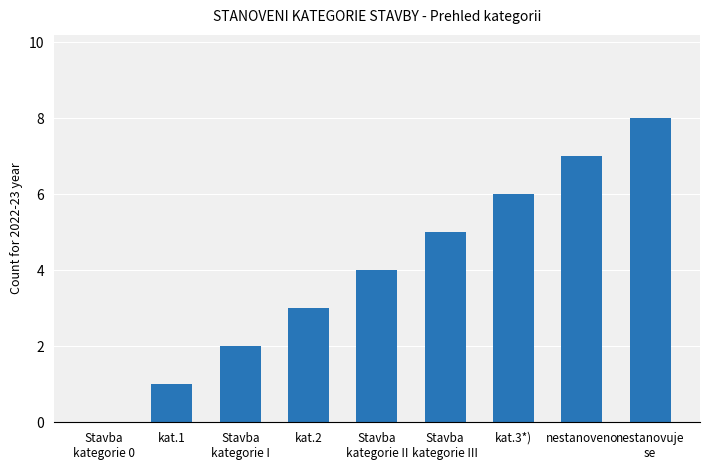

What is the maximum value shown in the chart?

8